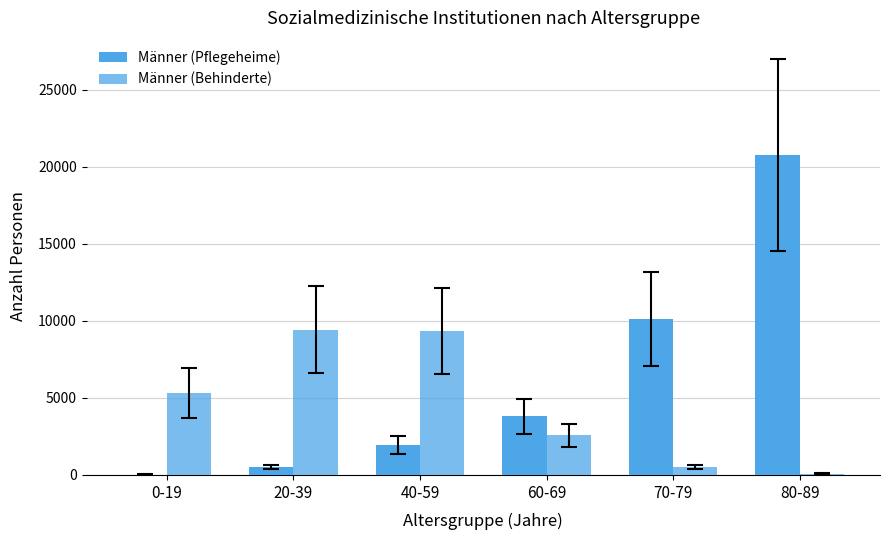

Which category has the highest value across all series?

80-89